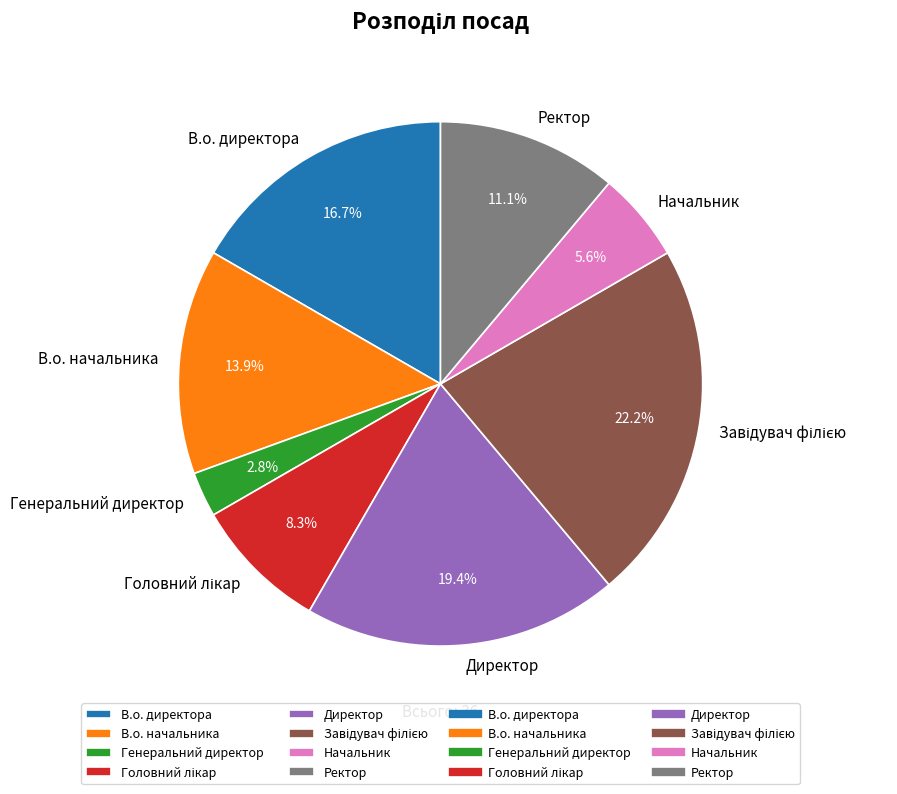

Is the sum of Директор and Начальник greater than half?

No